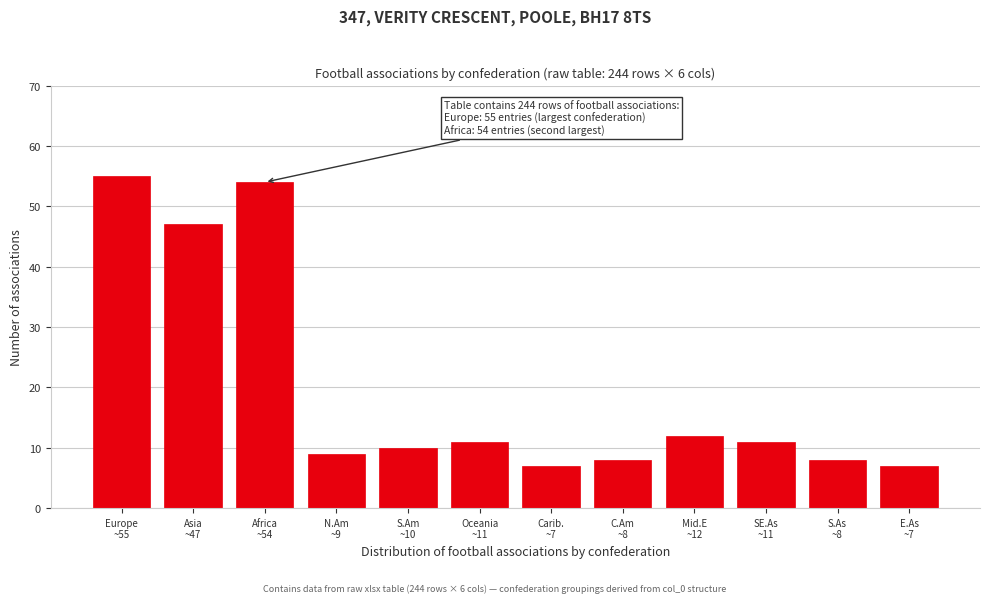

Reading left to right, list all the values displayed in this chart.

55	47	54	9	10	11	7	8	12	11	8	7